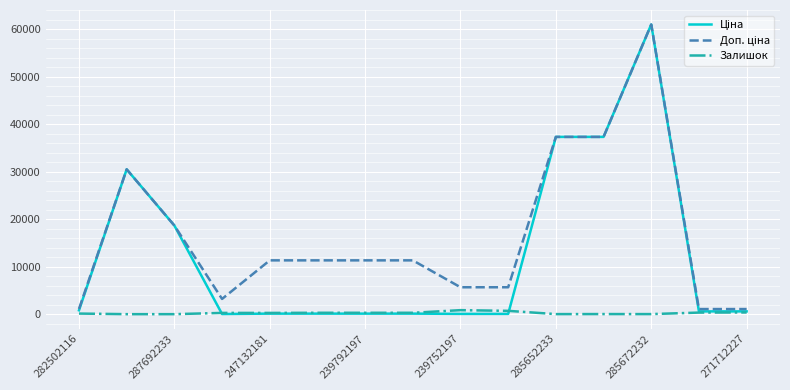

What is the maximum value shown in the chart?

61024.7